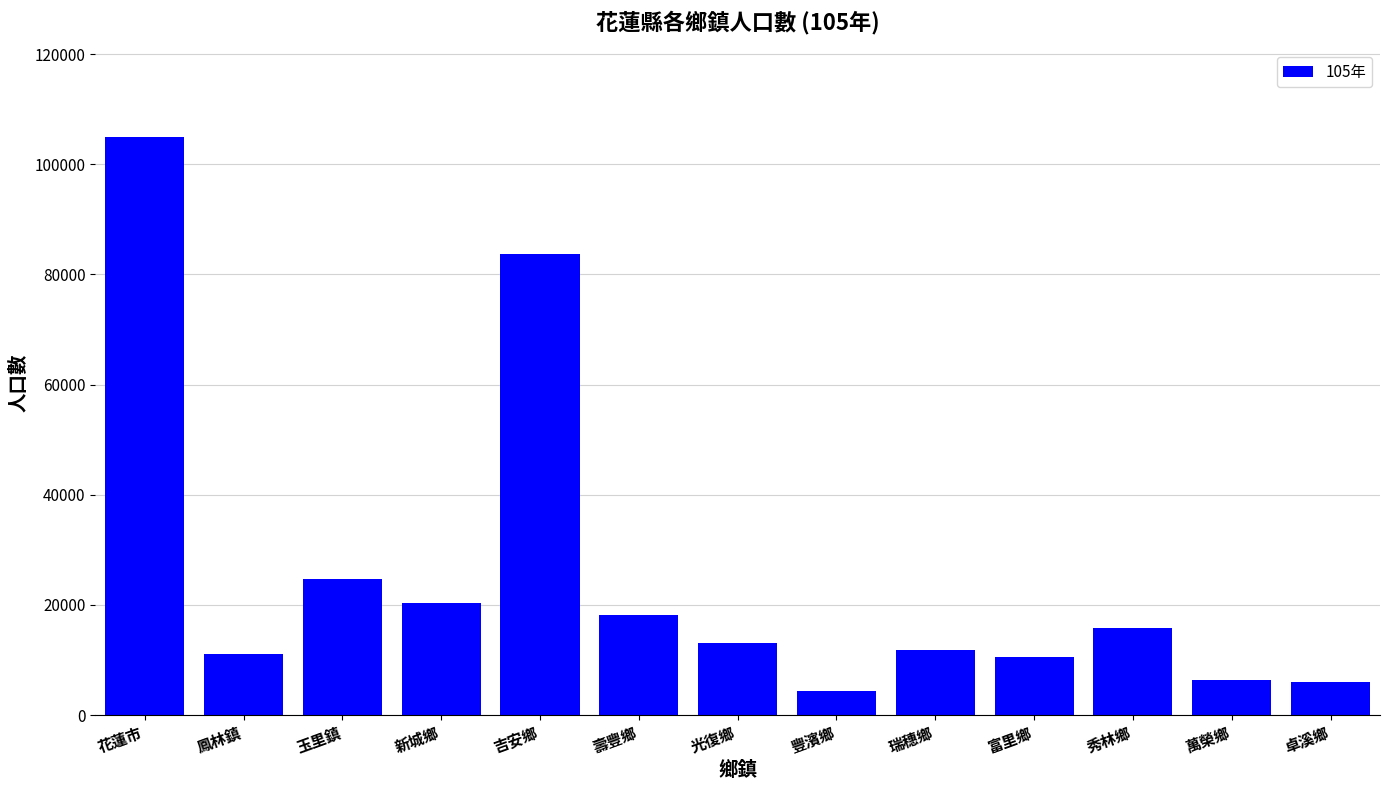

What is the difference between the second highest and second lowest values?

77620